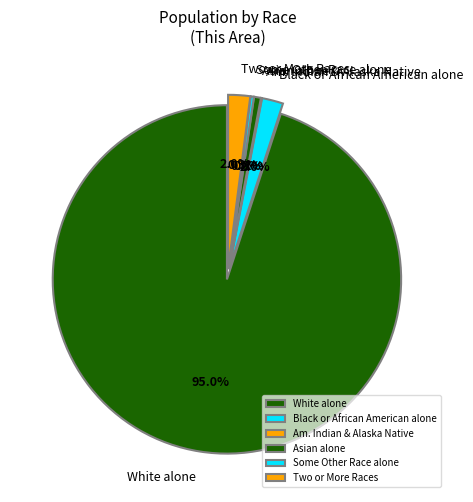

Is there a majority slice in this chart?

Yes